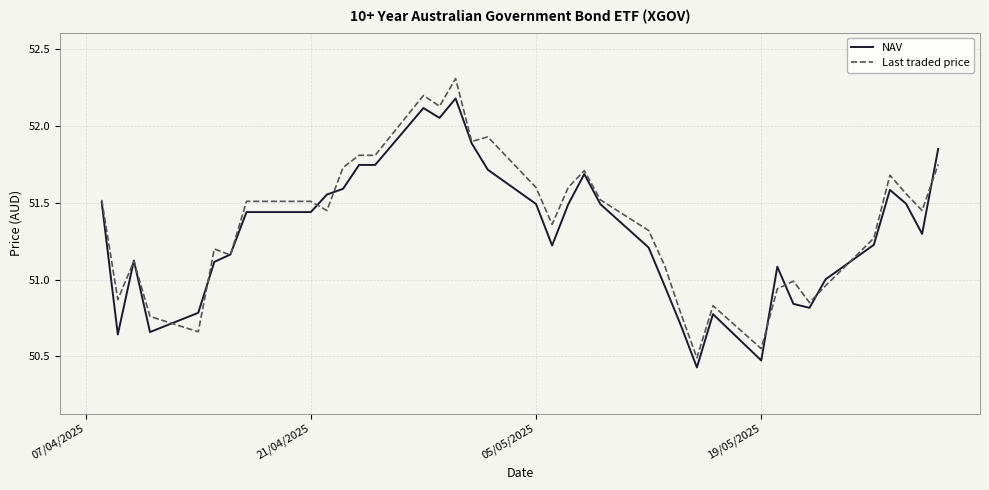

Rank the series by their maximum value, from lowest to highest.

NAV, Last traded price